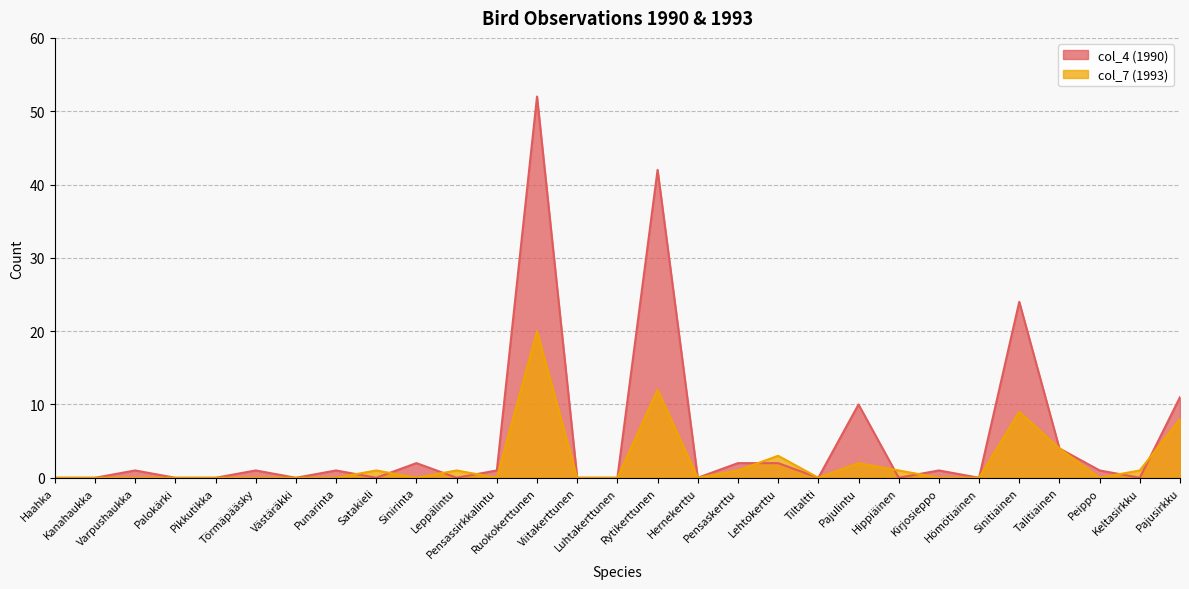

True or false: col_4 has more than 2 points higher than both neighbors.

True